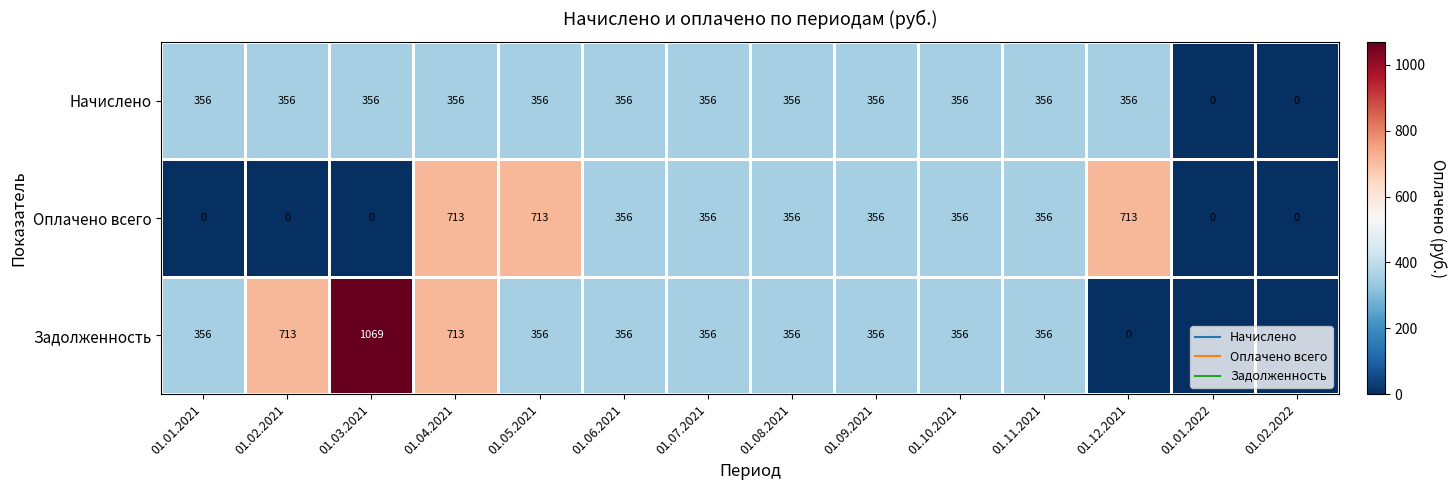

What is the difference between the second highest and second lowest values in the Оплачено всего series?

713